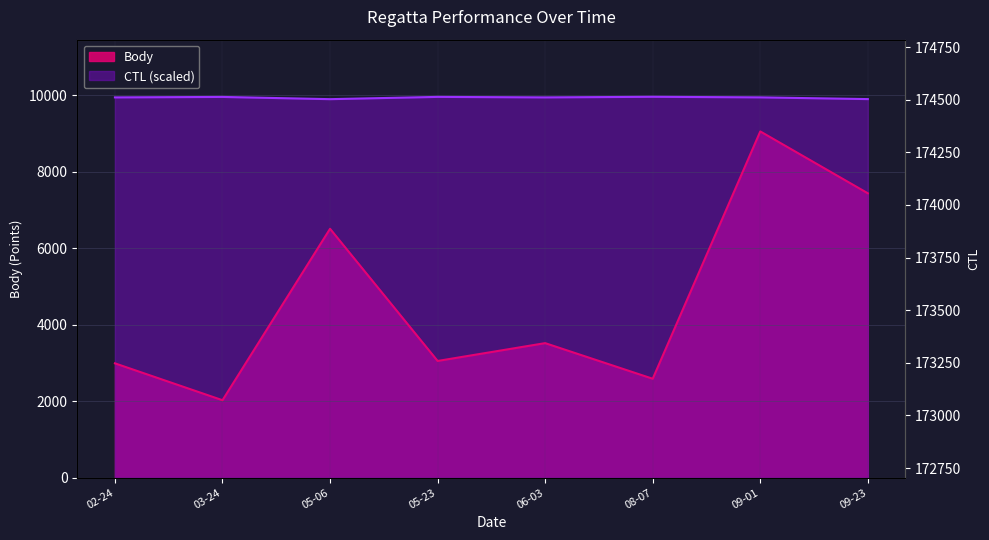

What is the value of the CTL point at the 6th from the left?

9956.1